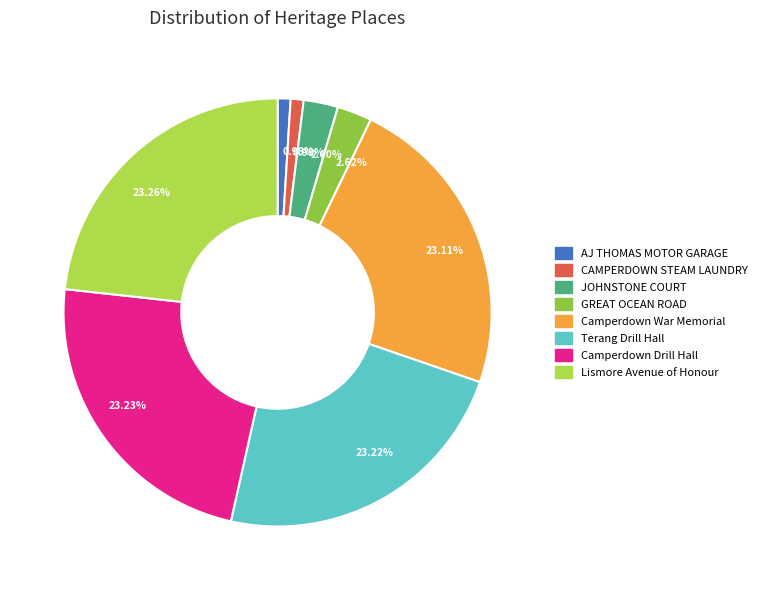

Is there a majority slice in this chart?

No